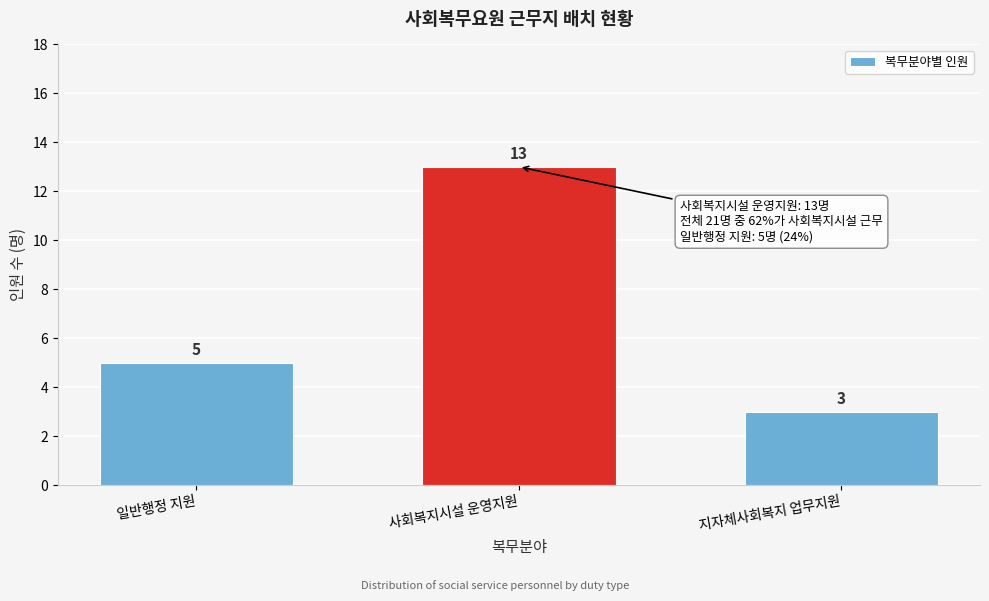

Reading left to right, transcribe all the data shown in this chart.

일반행정 지원=5	사회복지시설 운영지원=13	지자체사회복지 업무지원=3